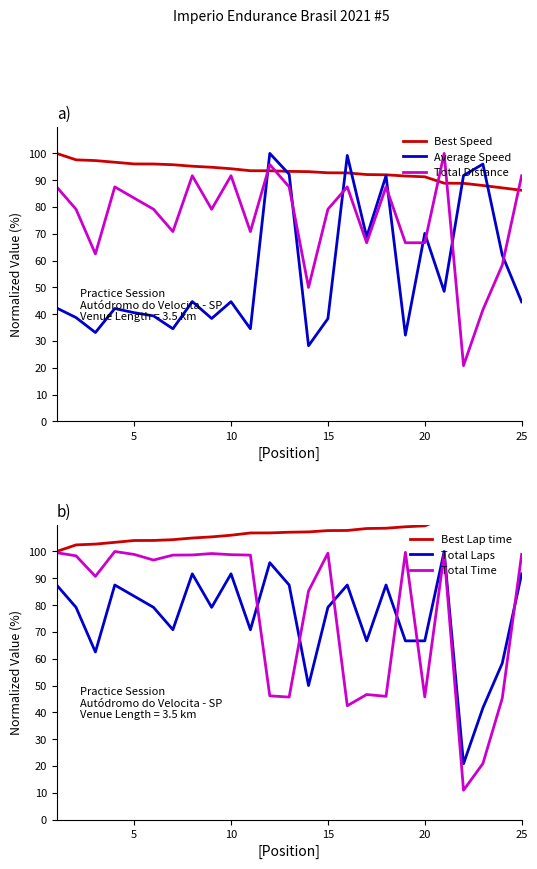

True or false: Average Speed has a value of 11.9 at 5.

False